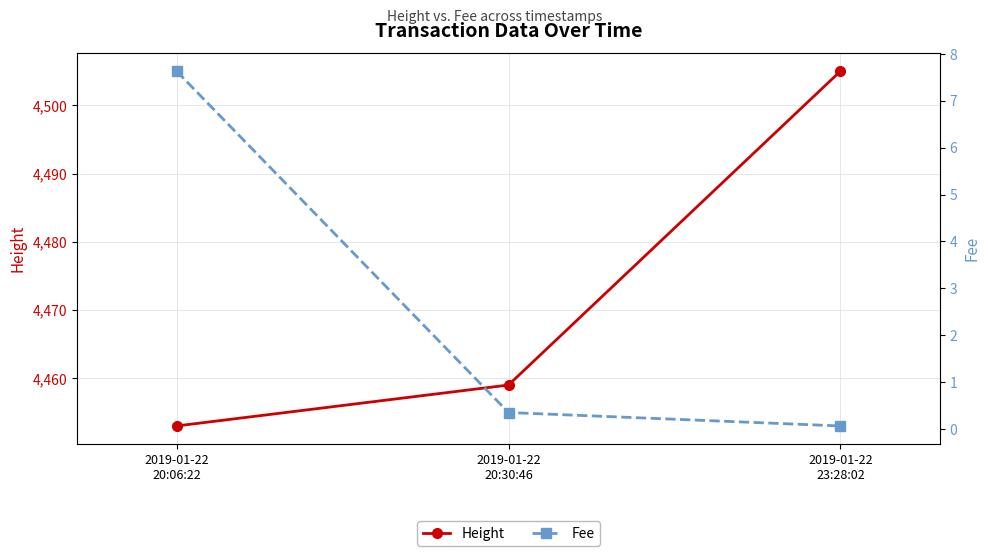

What is the maximum value for Height?

4505